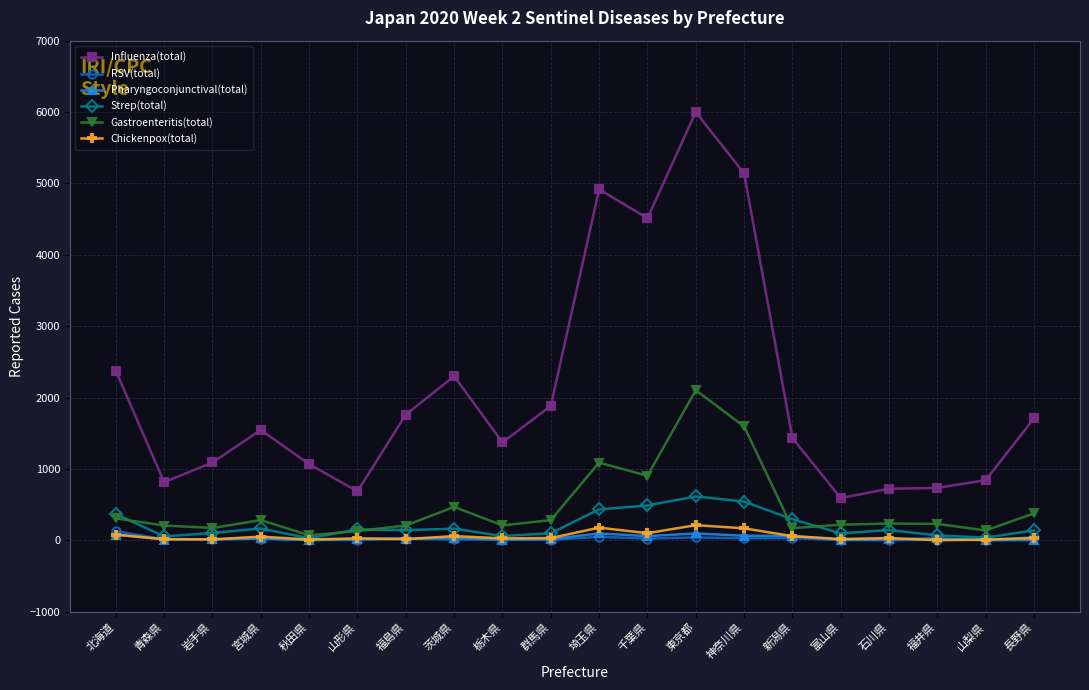

At how many categories does at least one series exceed 2720?

4